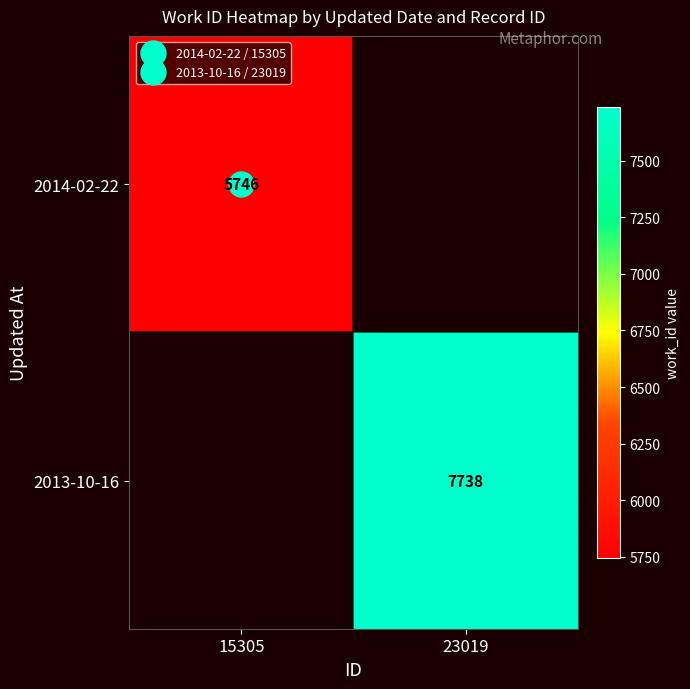

Between 15305 and 23019, which is larger?

23019